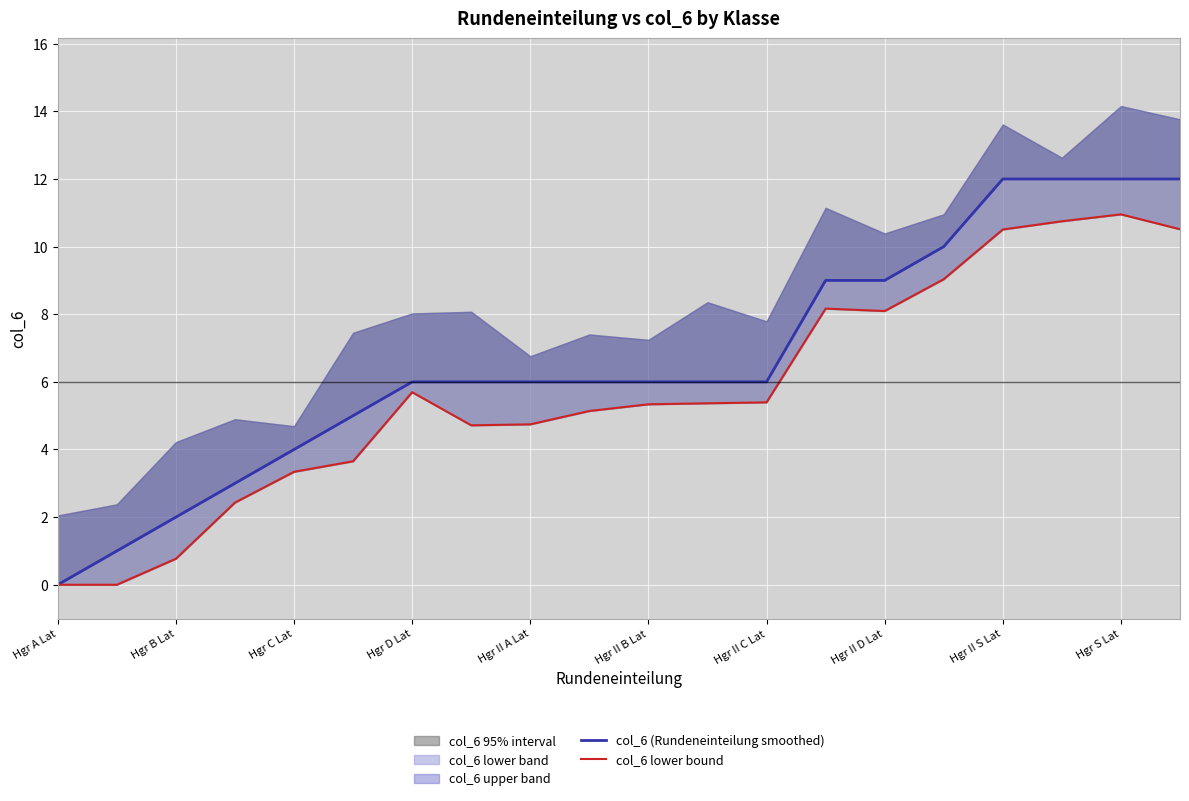

True or false: col_6 (Rundeneinteilung smoothed) has a value of 7.7 at 17.

False